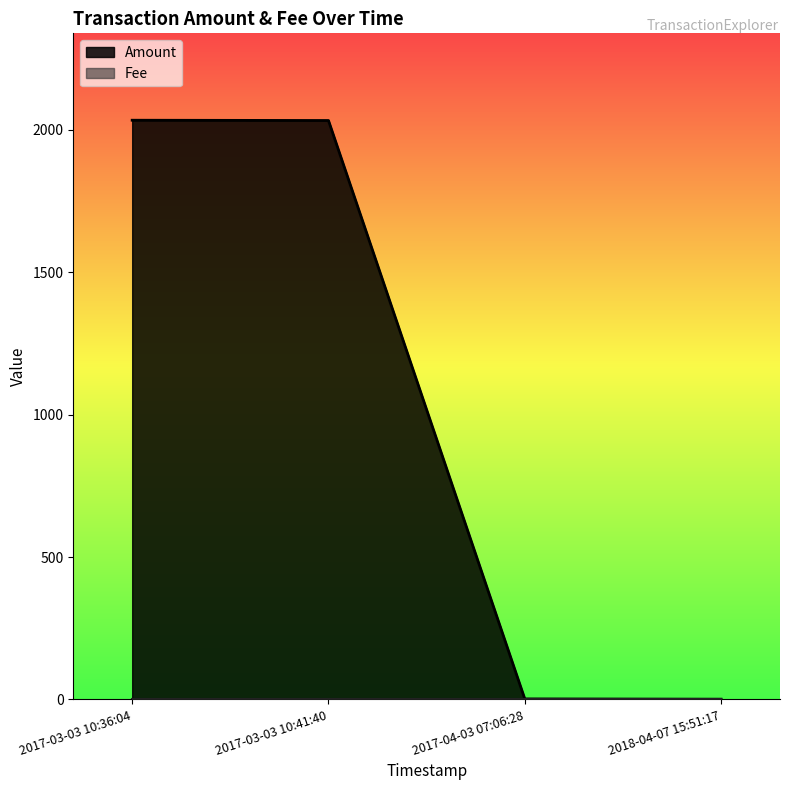

Count the number of categories in the chart.

4